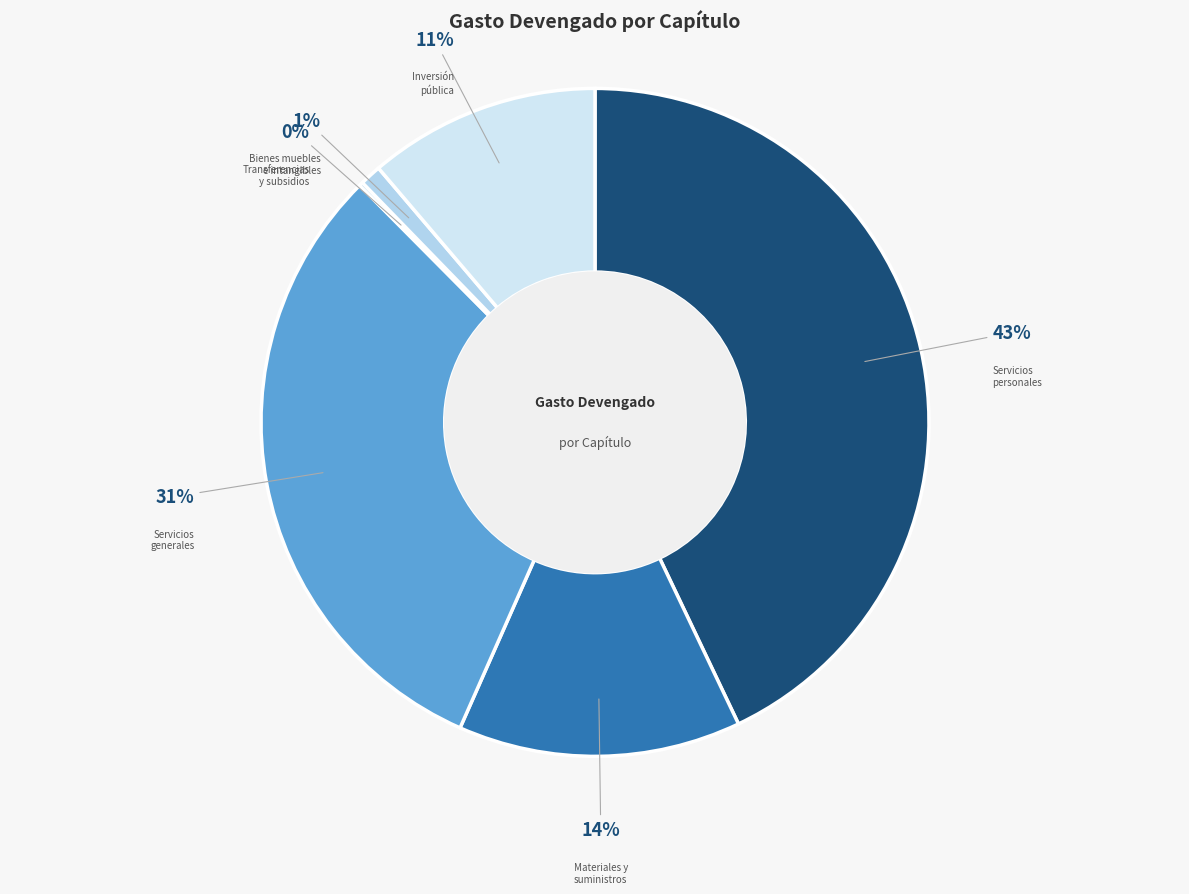

Which category has the biggest portion of the pie?

Servicios personales